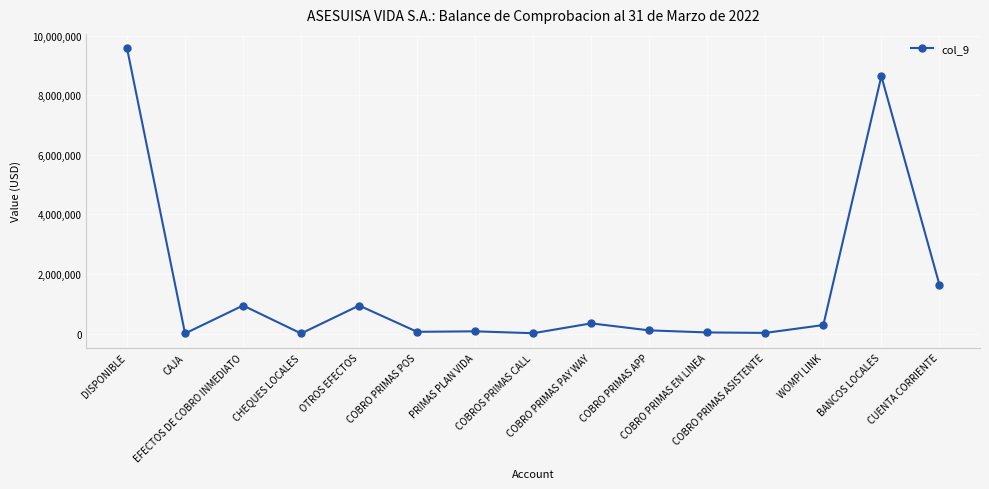

What is the average value?

1510896.9